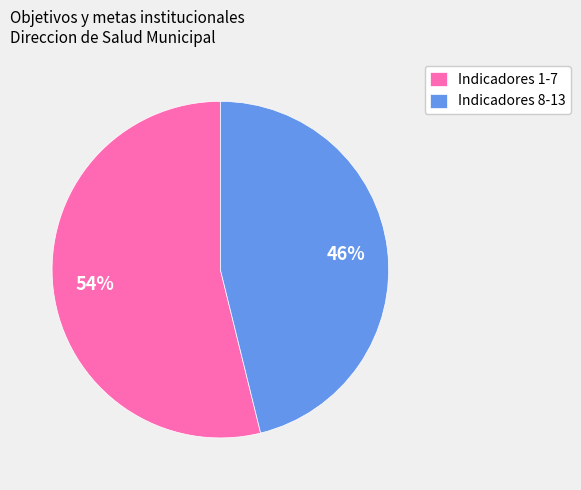

Count the number of slices in the pie.

2